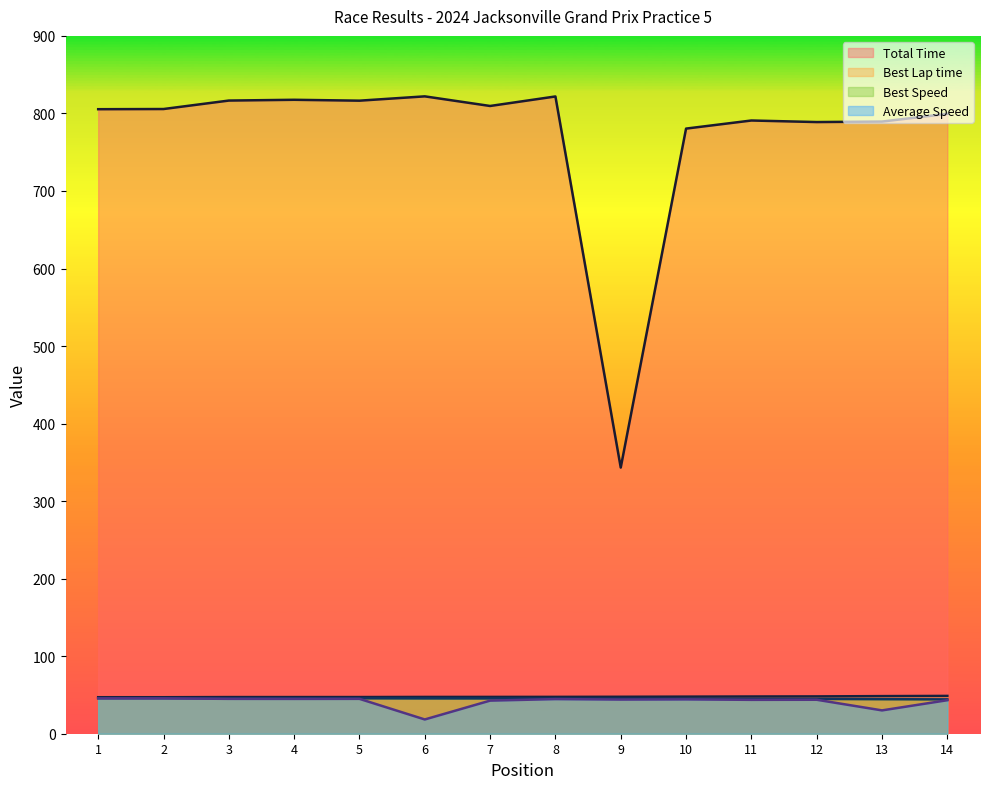

Which series changed the most between 4 and 13?

Total Time